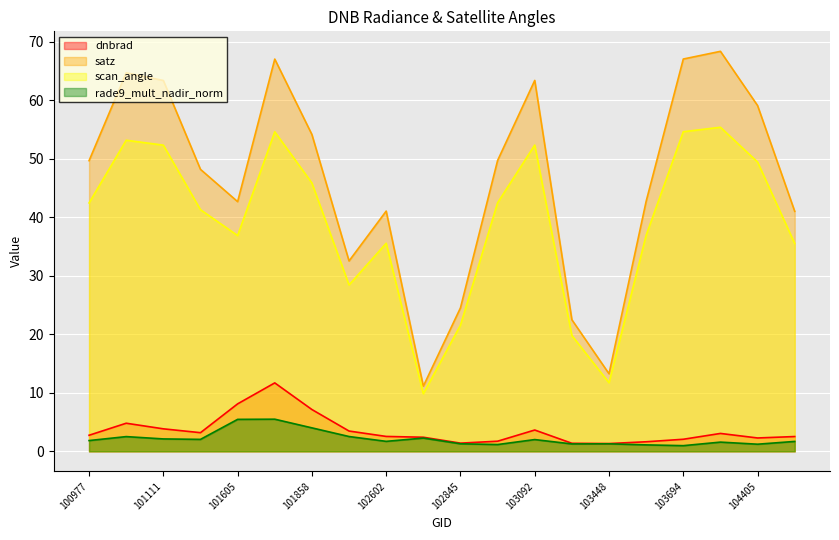

At which category is the sum across all series the highest?

101736